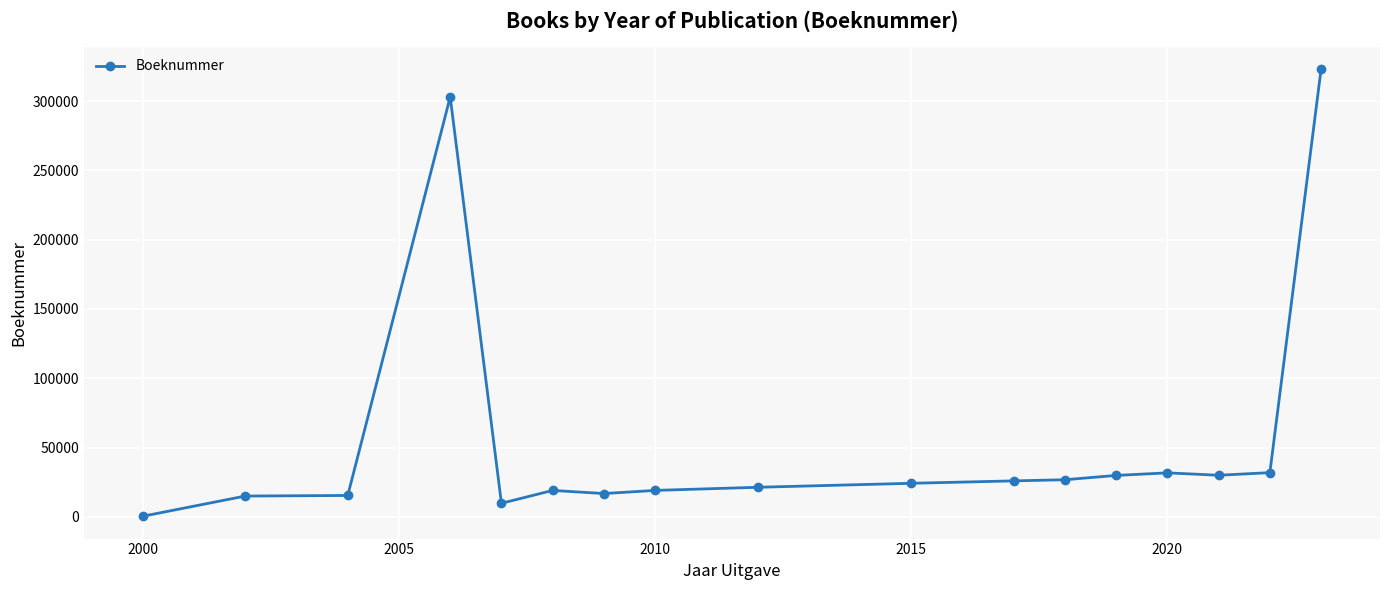

What is the average value?

55495